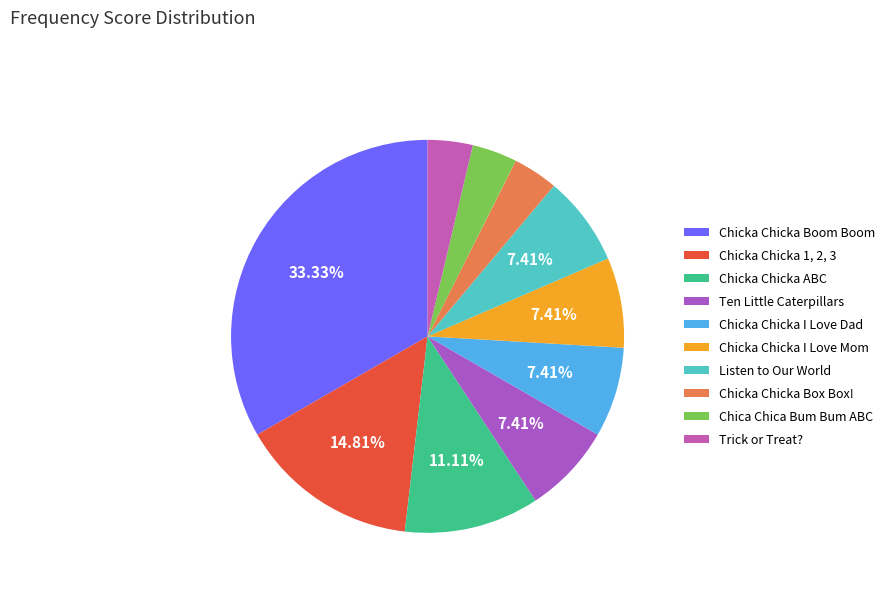

Is Chicka Chicka ABC the majority of the pie?

No